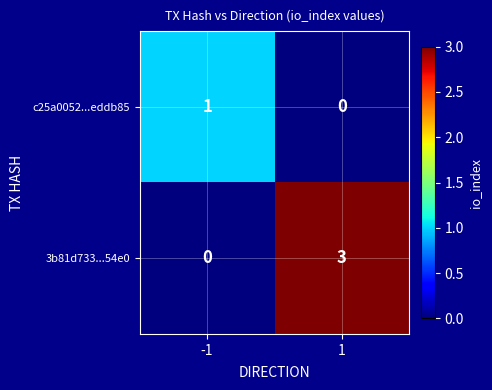

The 3b81d733...54e0 series shows 3 at 1. True or false?

True